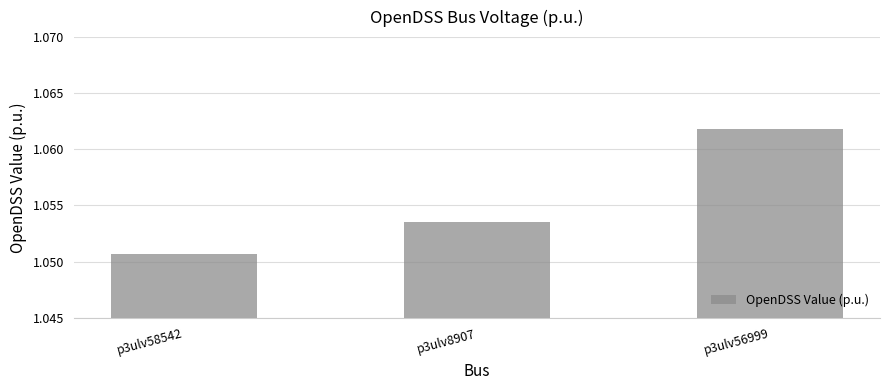

Is it true that the value at p3ulv8907 is 1.4?

False